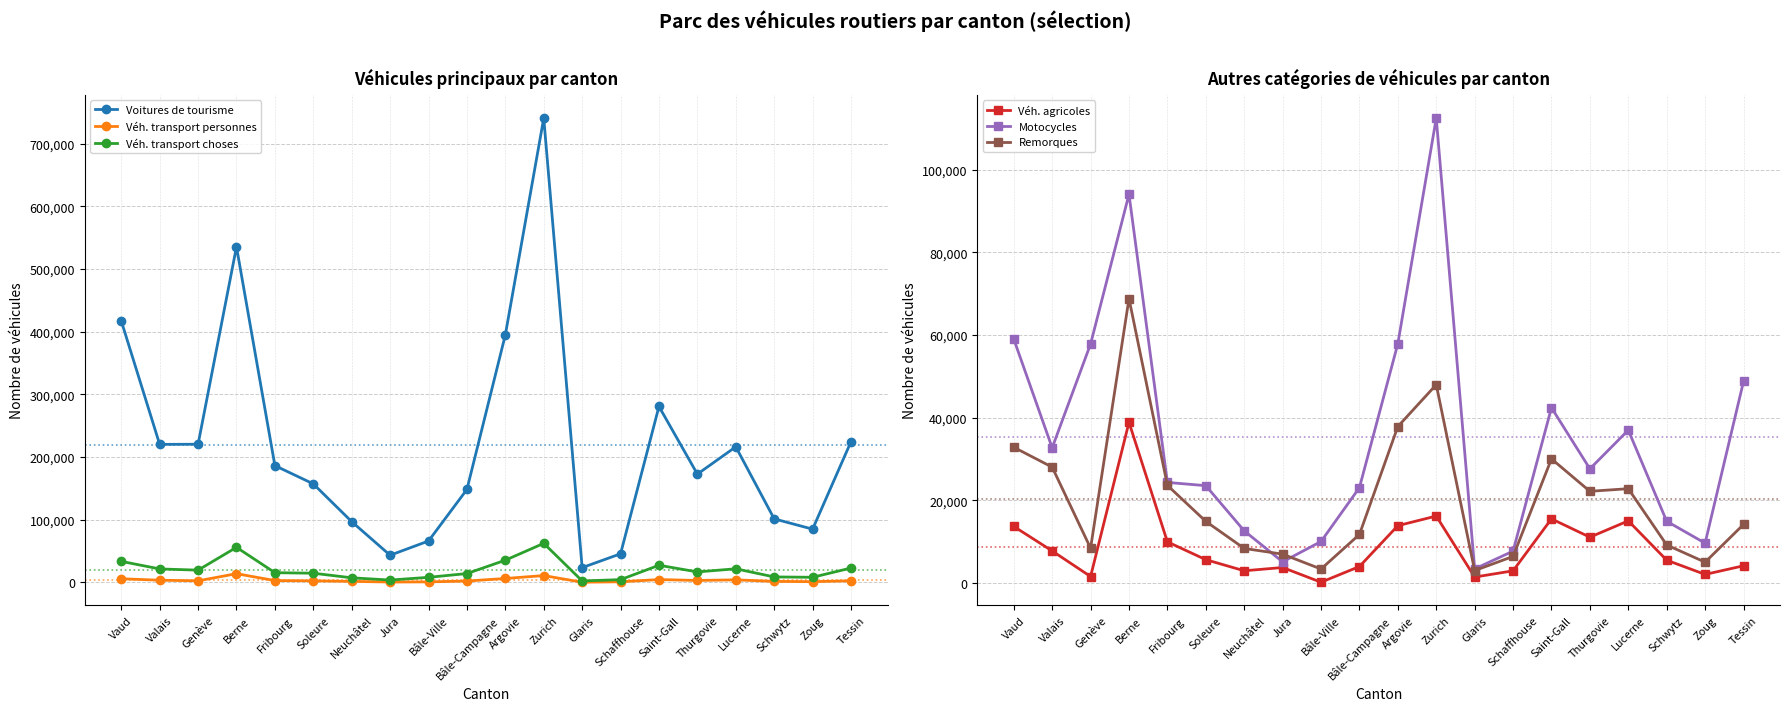

True or false: Remorques and Voitures de tourisme intersect in this chart.

False